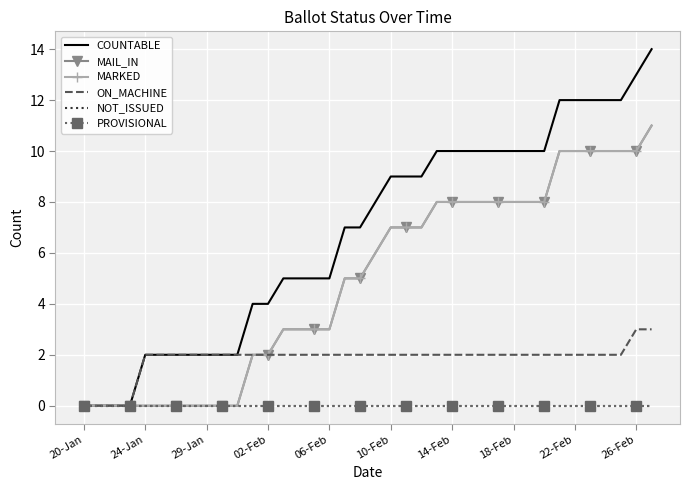

True or false: MAIL_IN and NOT_ISSUED intersect in this chart.

False